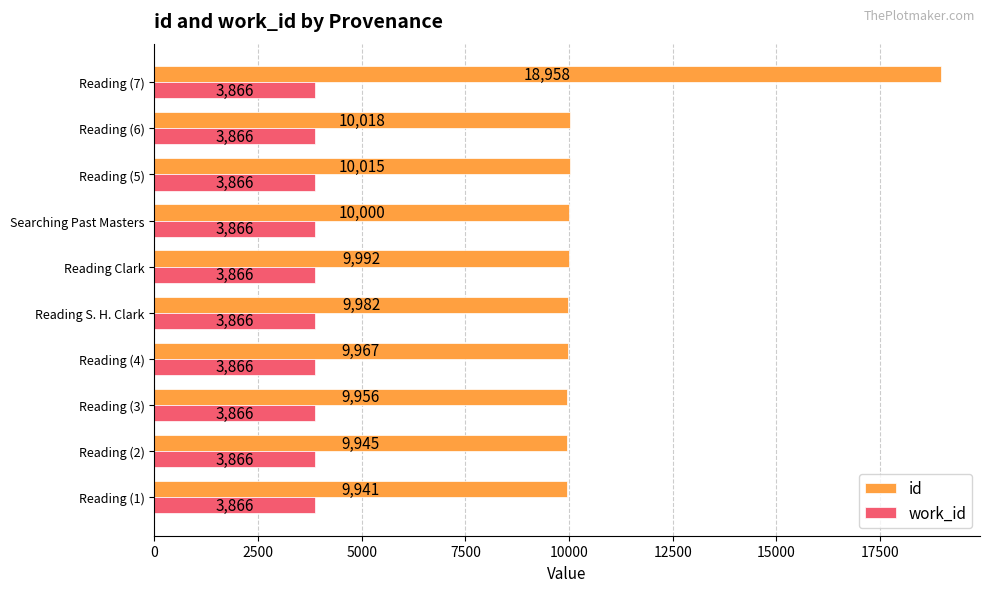

The value of id at Reading (3) is 4139. True or false?

False